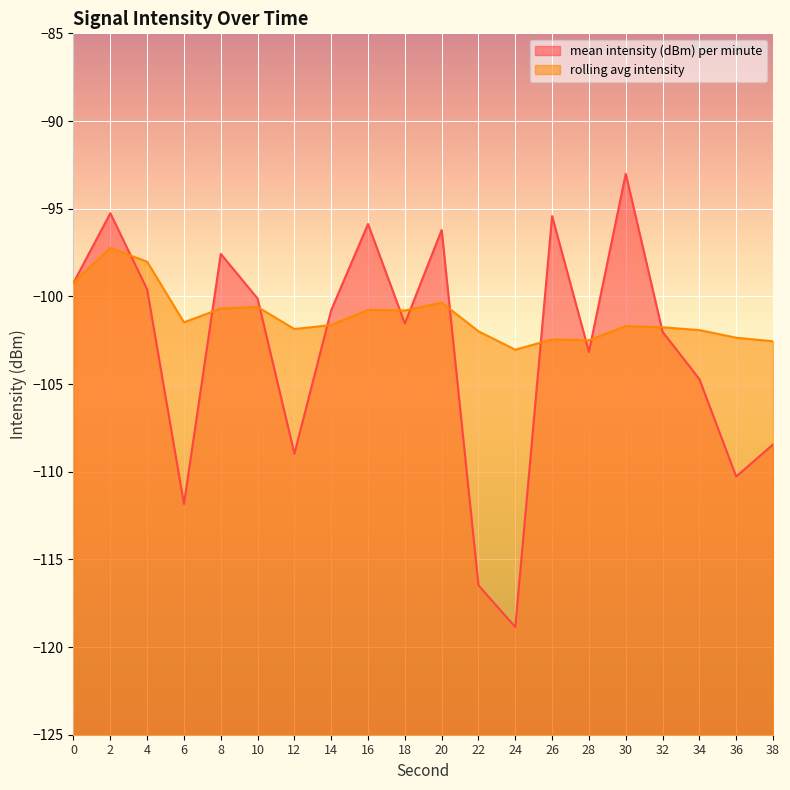

Which category has the lowest value across all series?

24